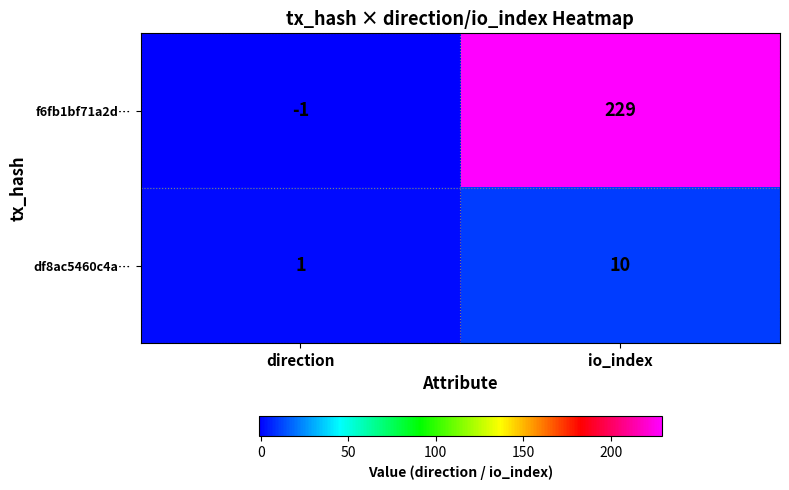

What is the difference between the highest and lowest values at io_index?

219